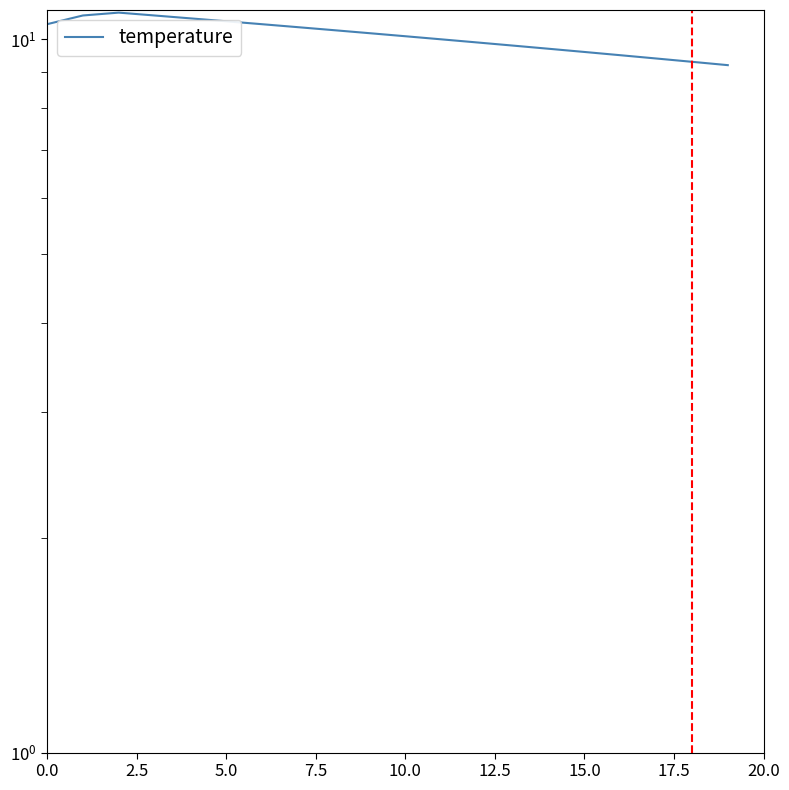

How many lines are shown in the chart?

1